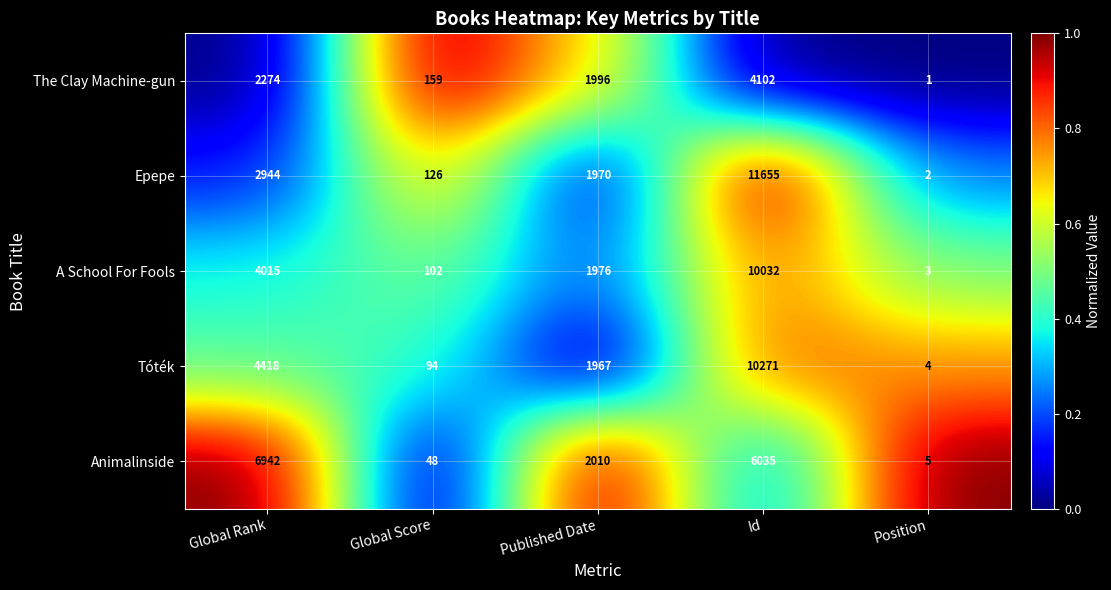

List the series in order of their peak value, lowest first.

The Clay Machine-gun, Animalinside, A School For Fools, Tóték, Epepe